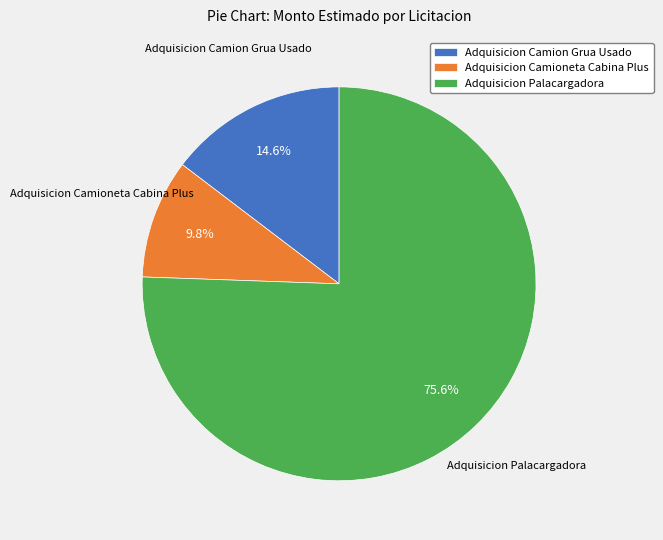

Which category has the smallest portion of the pie?

Adquisicion Camioneta Cabina Plus